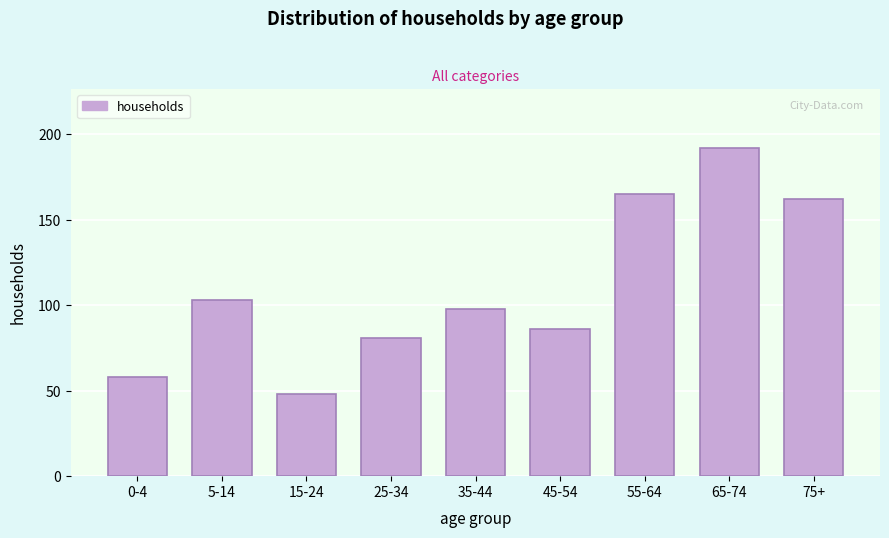

Reading left to right, list all the values displayed in this chart.

0-4=58	5-14=103	15-24=48	25-34=81	35-44=98	45-54=86	55-64=165	65-74=192	75+=162